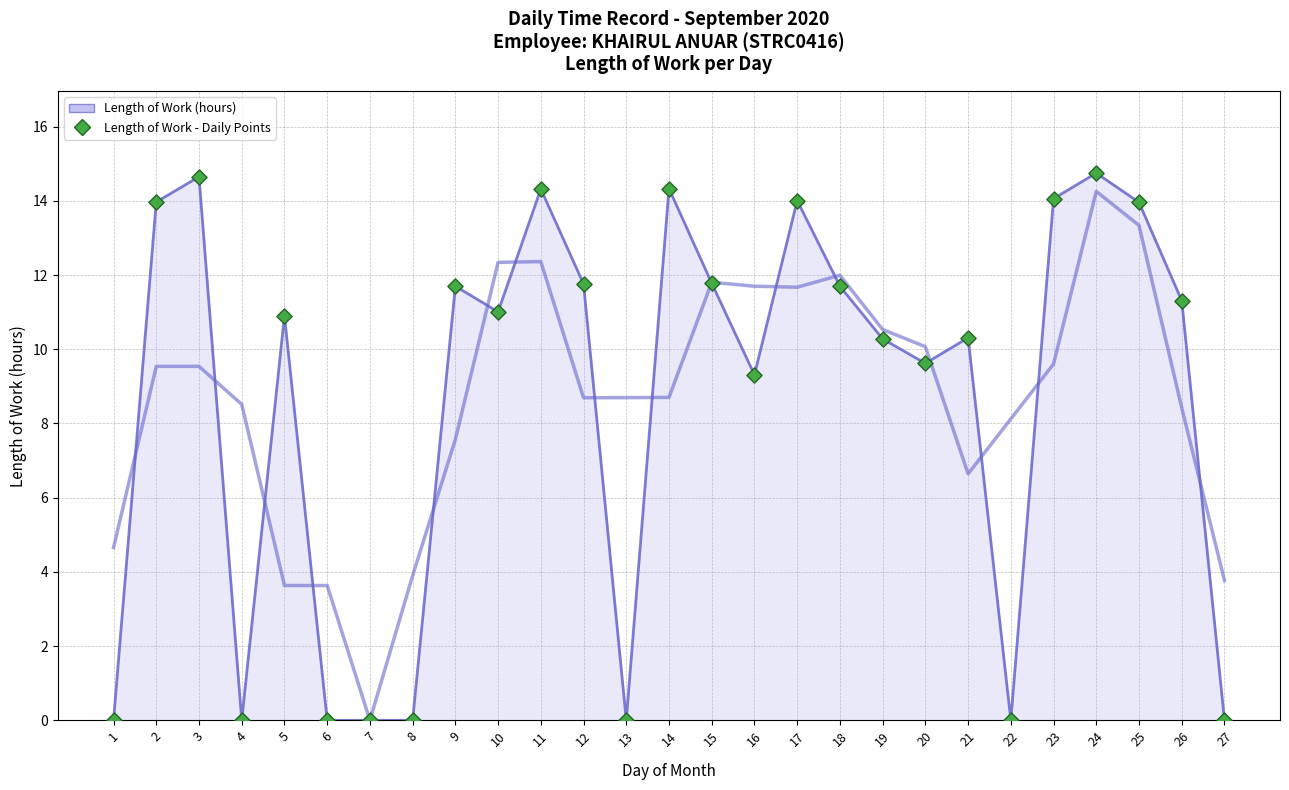

At which category is the sum across all series the highest?

24